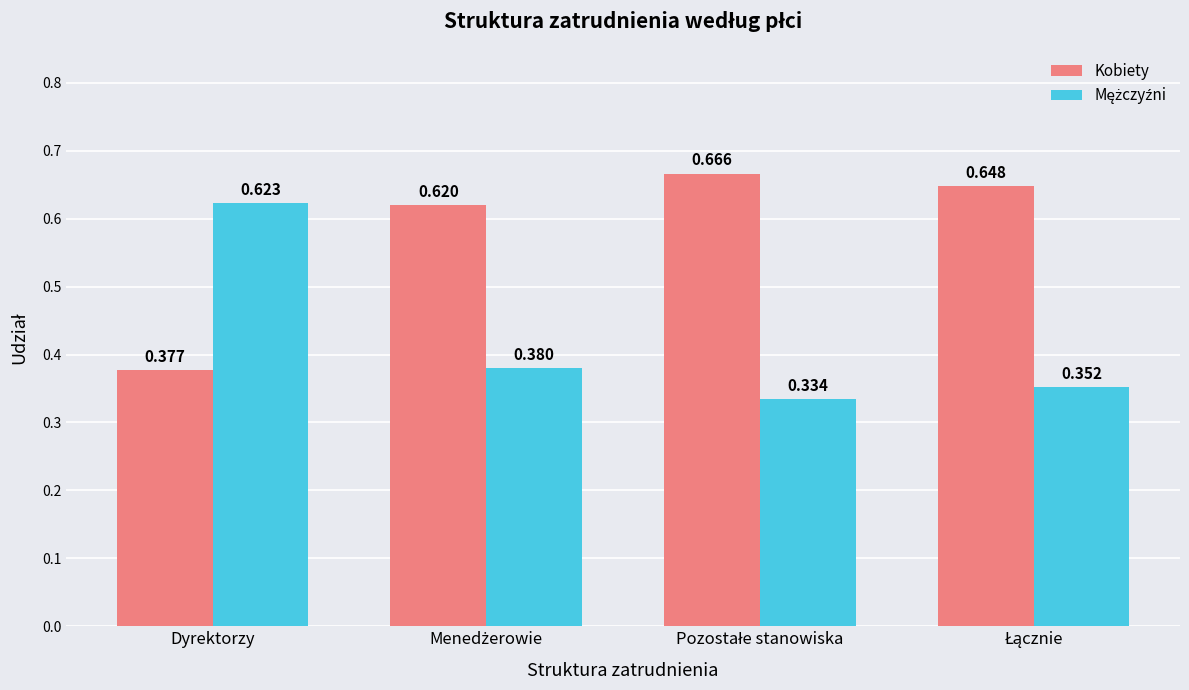

Does the chart contain any negative values?

No